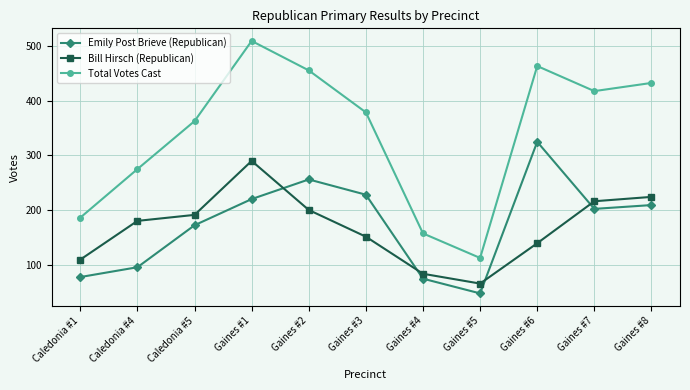

At Caledonia #5, list the series in order from smallest to largest.

Emily Post Brieve (Republican), Bill Hirsch (Republican), Total Votes Cast